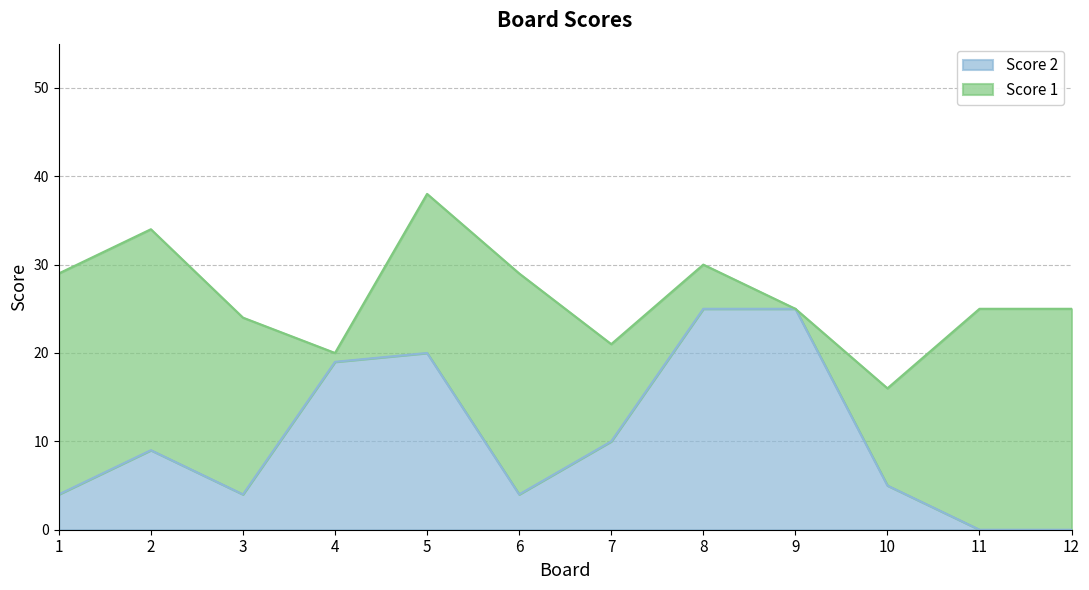

Reading right to left, what are all the values shown in this chart?

0	0	5	25	25	10	4	20	19	4	9	4